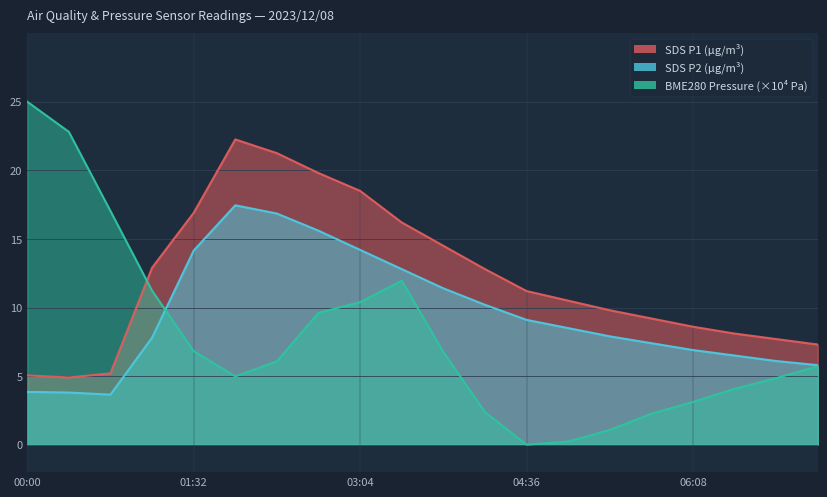

Is it true that BME280_pressure_scaled equals 22.8 at 00:46?

False